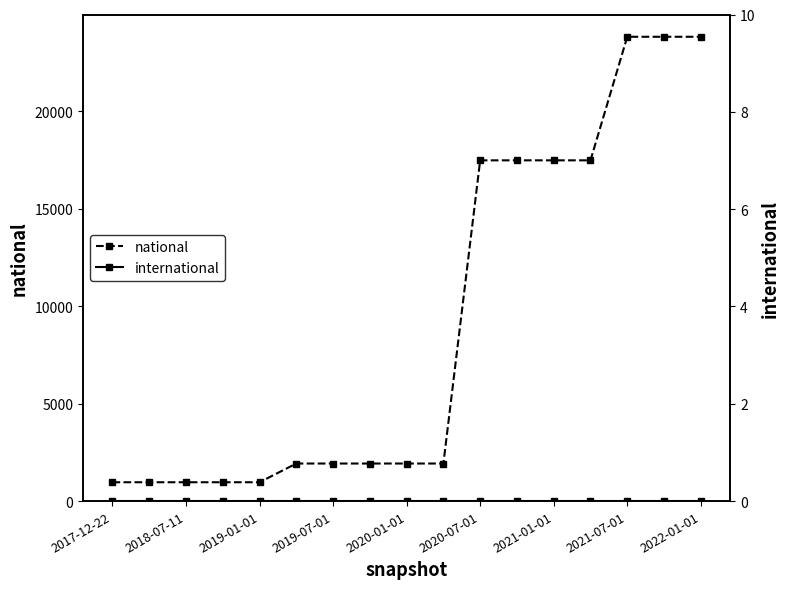

List the labels in order of international value, smallest first.

2017-12-22, 2018-07-11, 2019-01-01, 2019-07-01, 2020-01-01, 2020-07-01, 2021-01-01, 2021-07-01, 2022-01-01, 9, 10, 11, 12, 13, 14, 15, 16